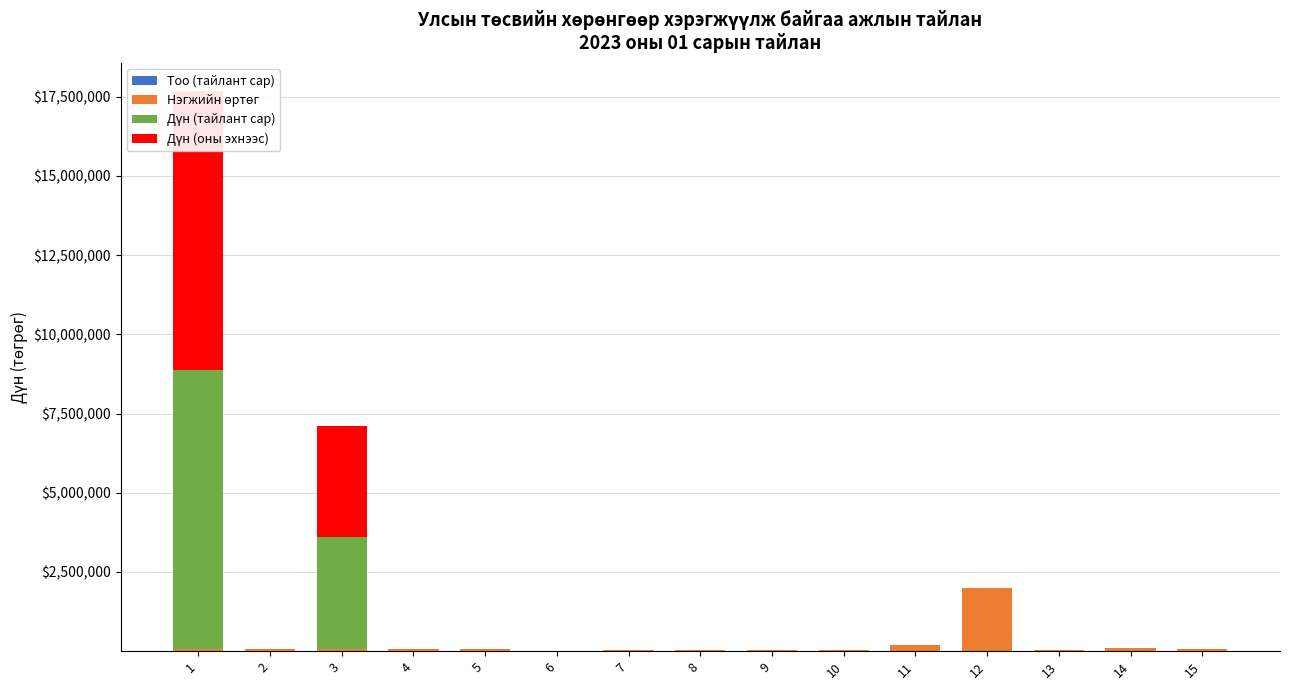

Which category has the highest value across all series?

1